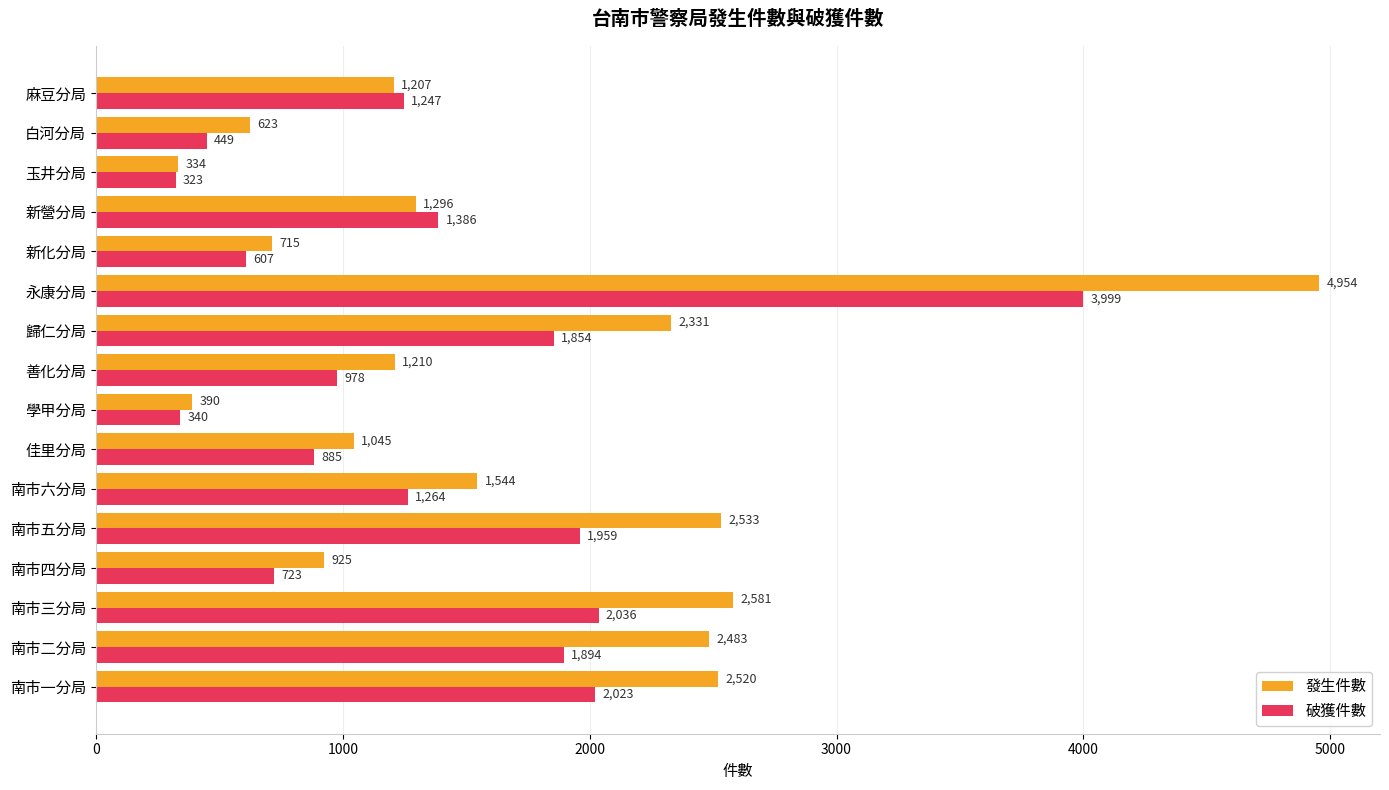

What is the average value of the 破獲件數 series?

1373